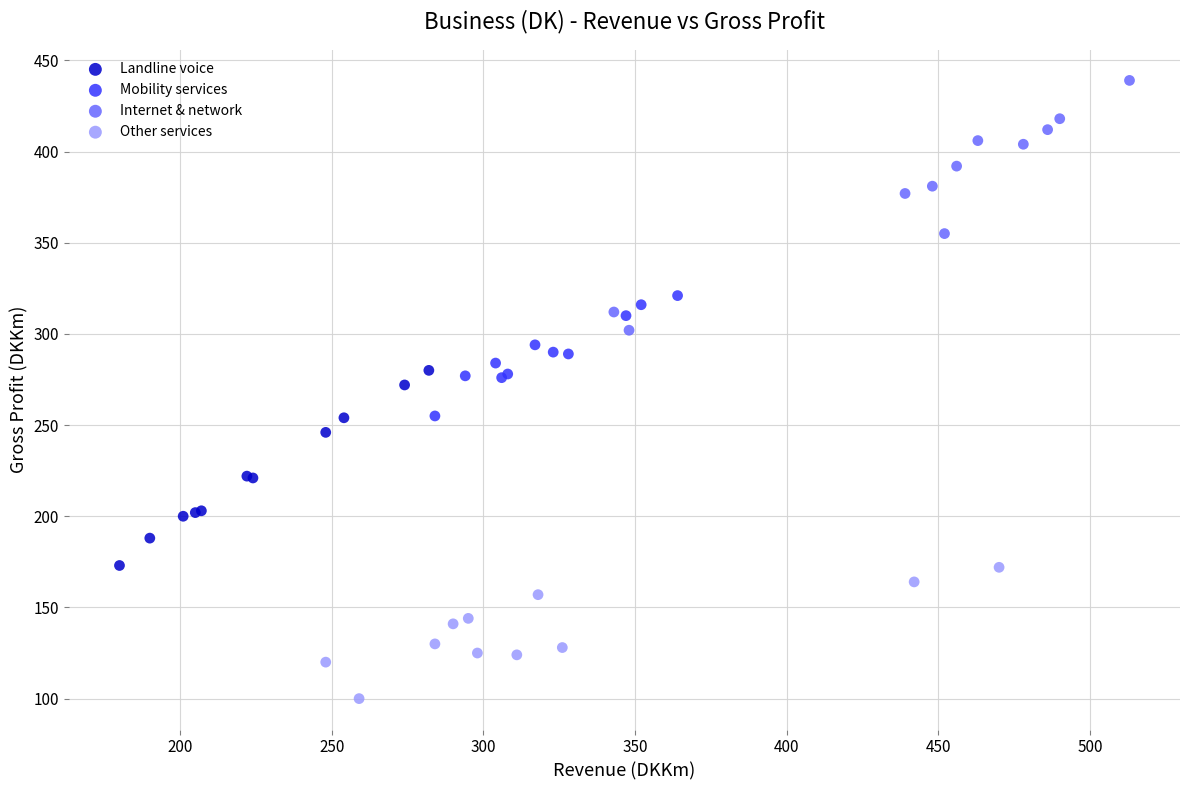

Which series reaches the maximum Y coordinate?

Internet & network